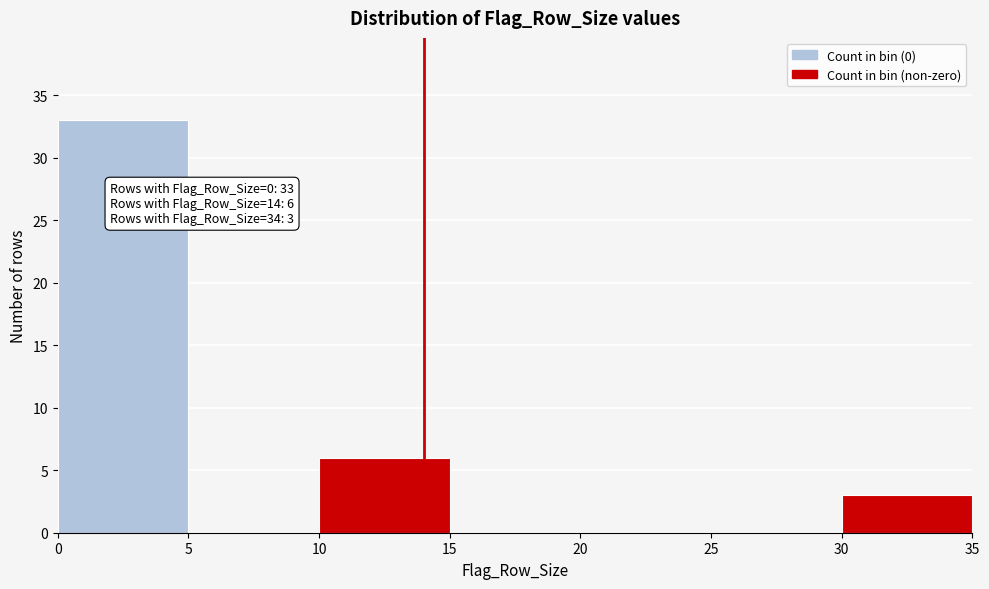

Over which range of the x-axis is the bar tallest?

0 to 5